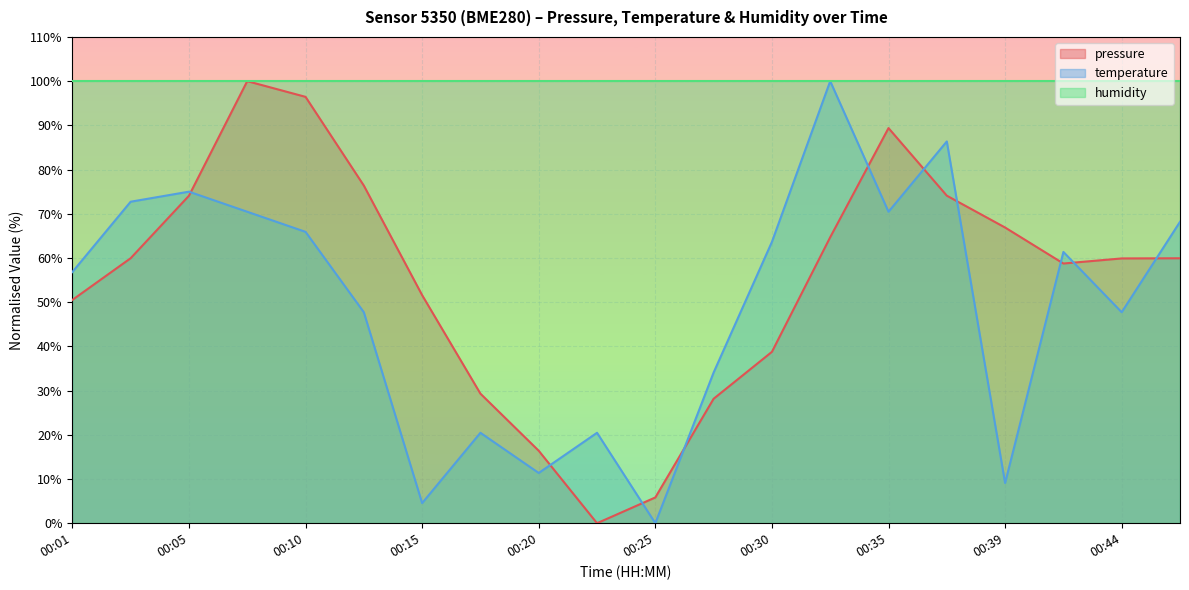

At which category does pressure reach its first local peak?

00:08